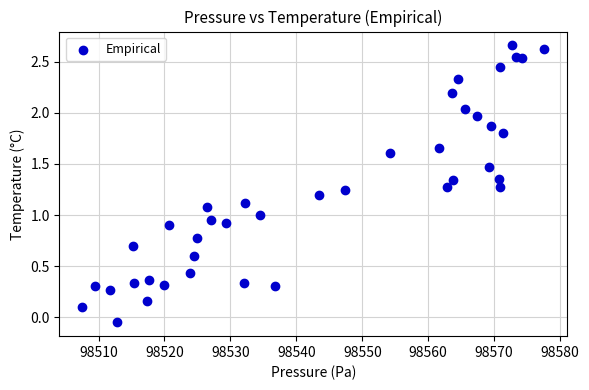

What is the range of X values (max minus min)?

70.0